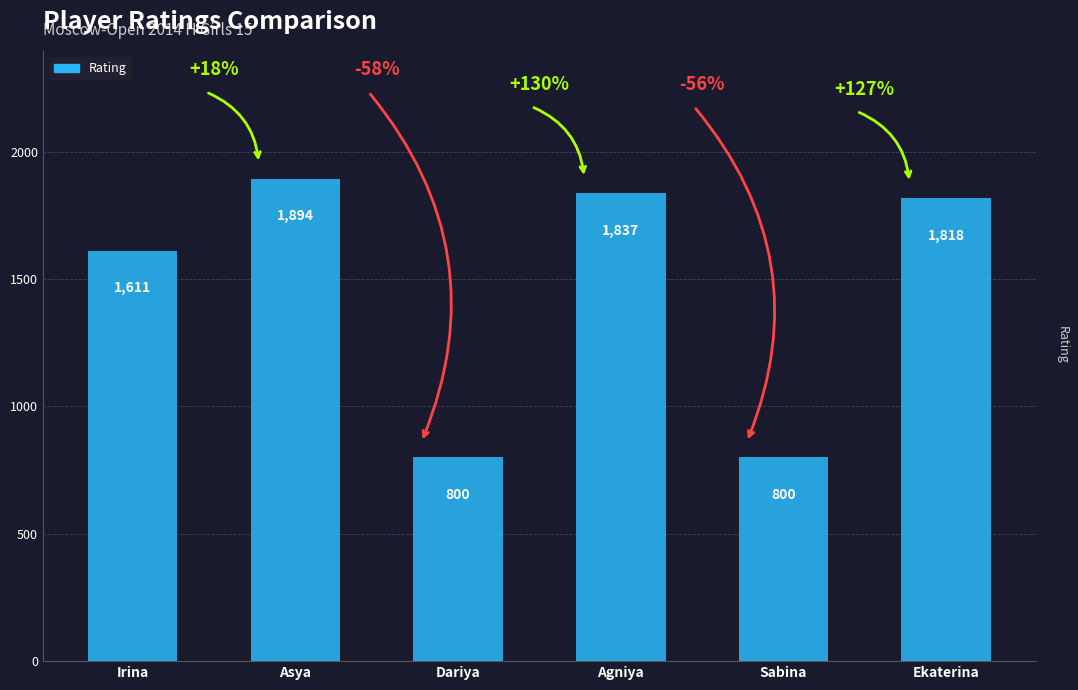

What position from the right is Agniya?

3